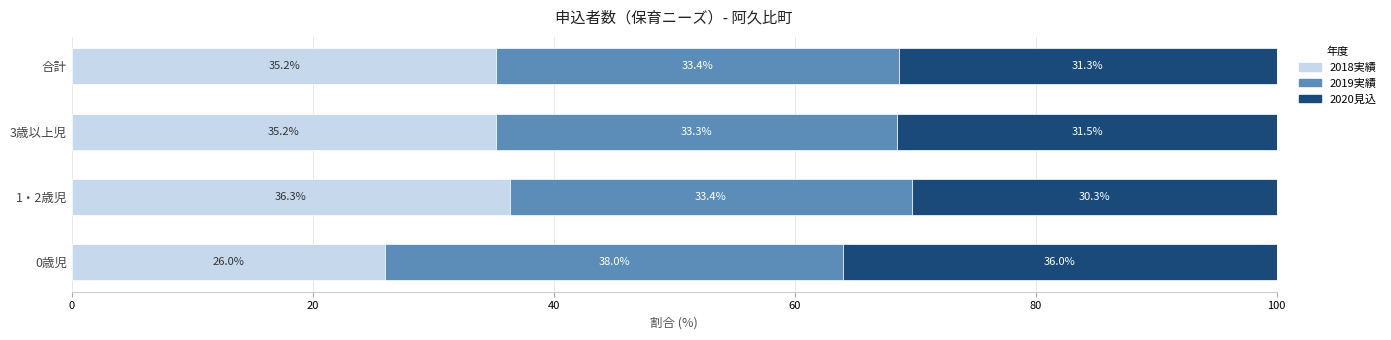

At which label does 2018実績 reach its minimum?

0歳児